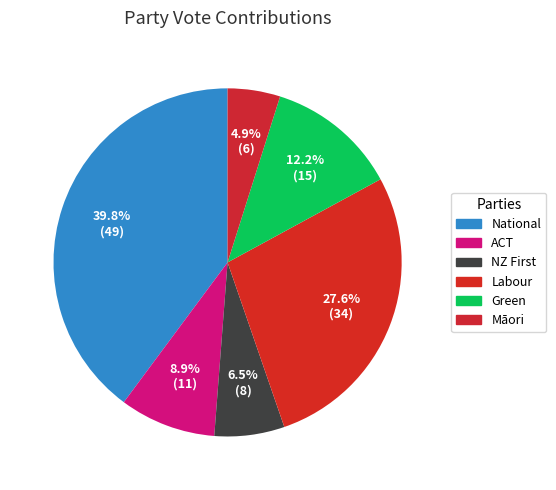

Which category has the smallest portion of the pie?

Māori